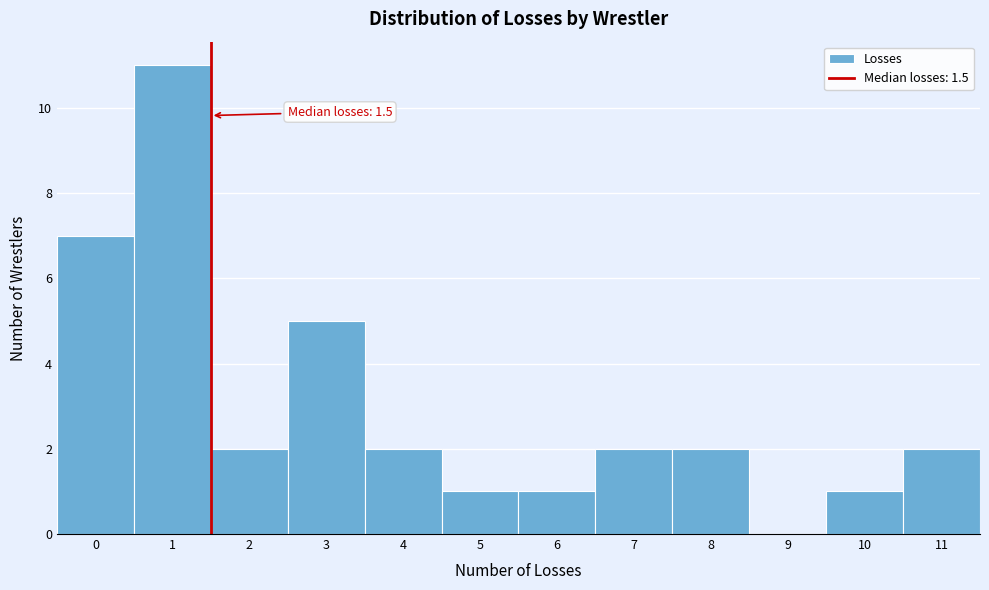

Over which range of the x-axis is the bar tallest?

0.5 to 1.5